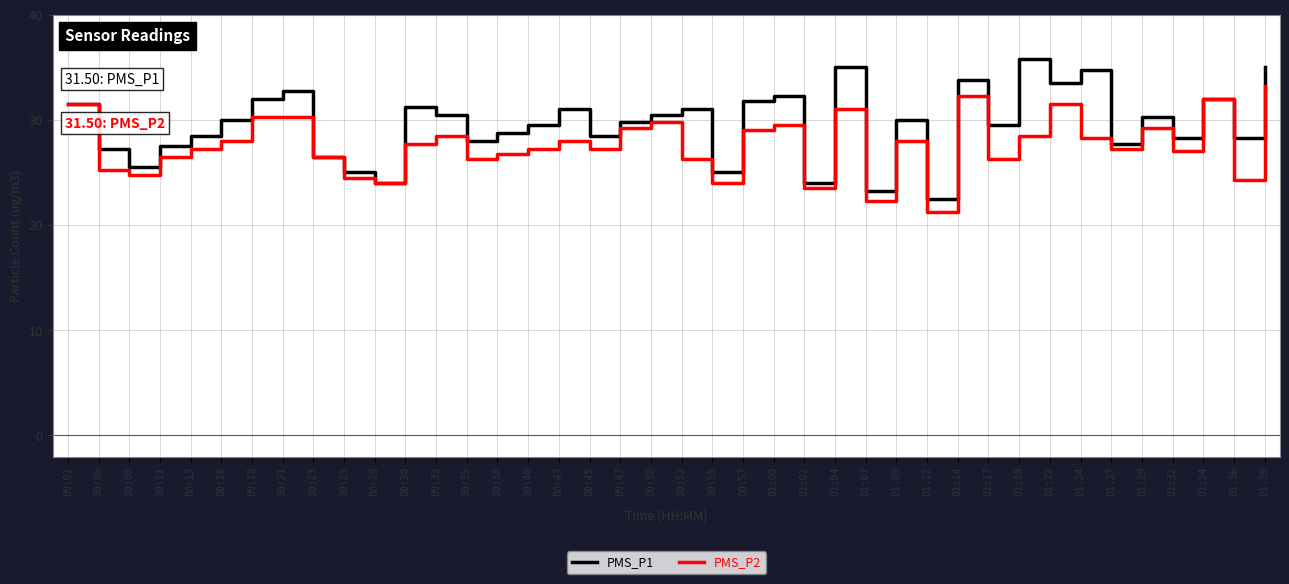

At which category does the chart reach its minimum across all series?

01:12